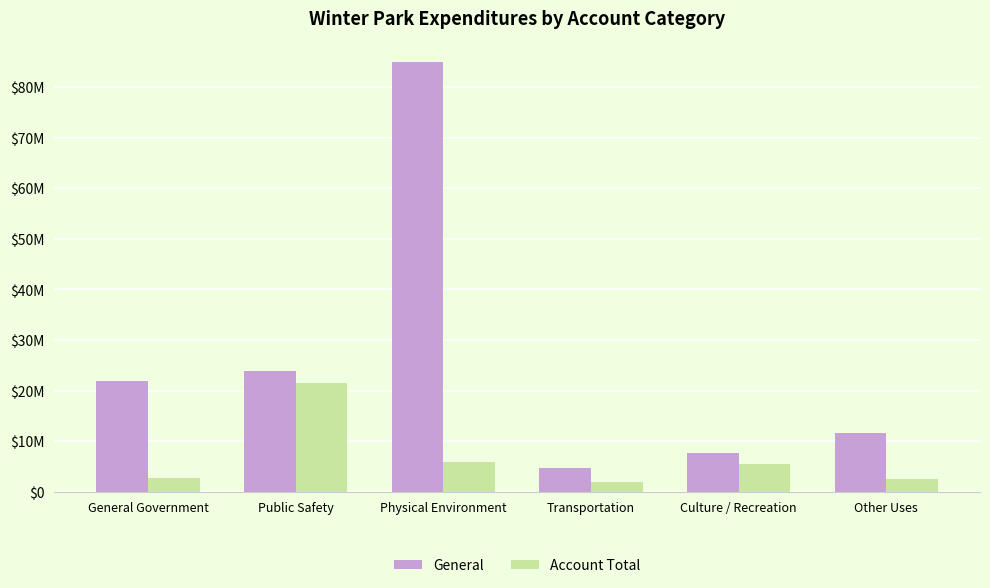

Which category has the lowest value in the Account Total series?

Transportation